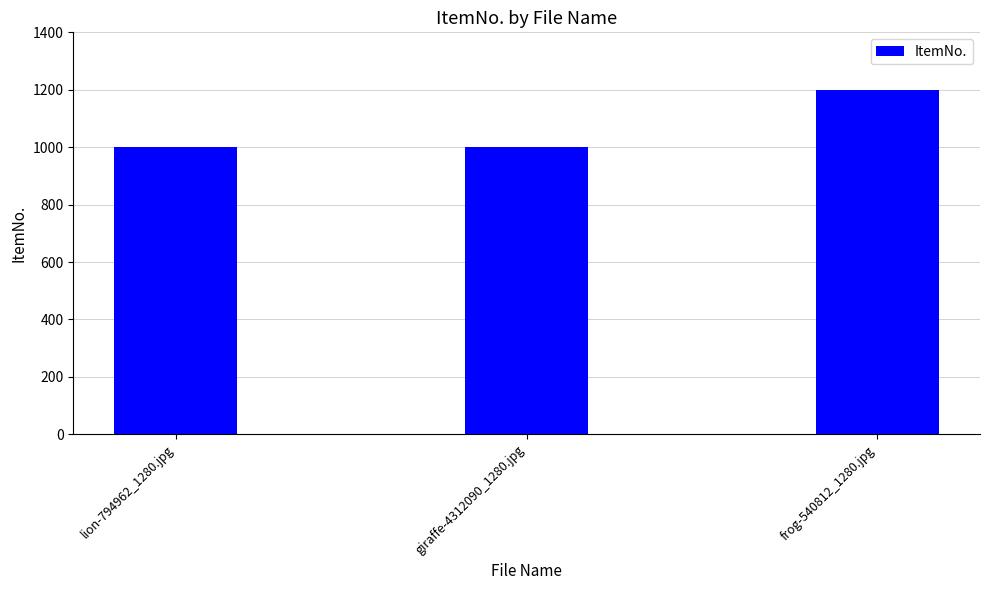

Which has a higher value, frog-540812_1280.jpg or giraffe-4312090_1280.jpg?

frog-540812_1280.jpg